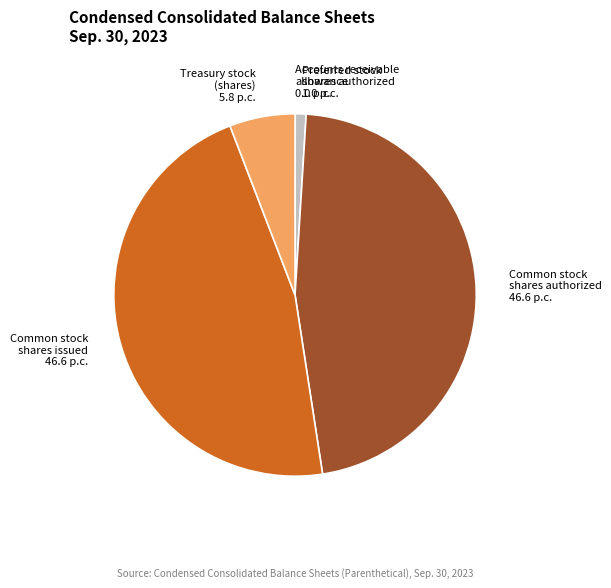

Does Treasury stock (shares) represent more than half of the total?

No